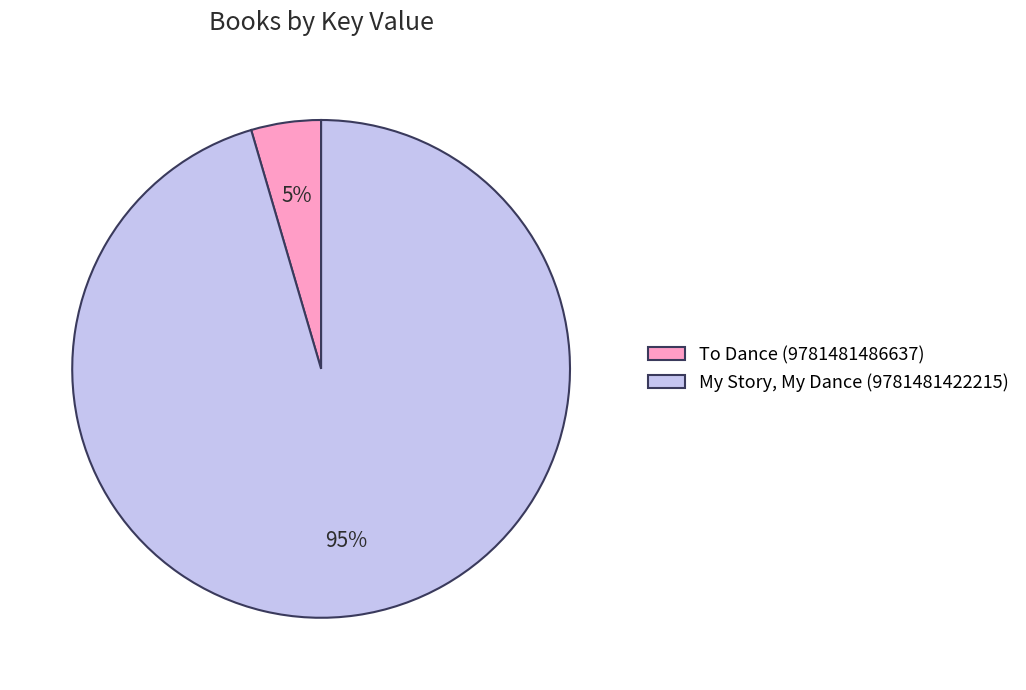

Between My Story, My Dance (9781481422215) and To Dance (9781481486637), which is larger?

My Story, My Dance (9781481422215)